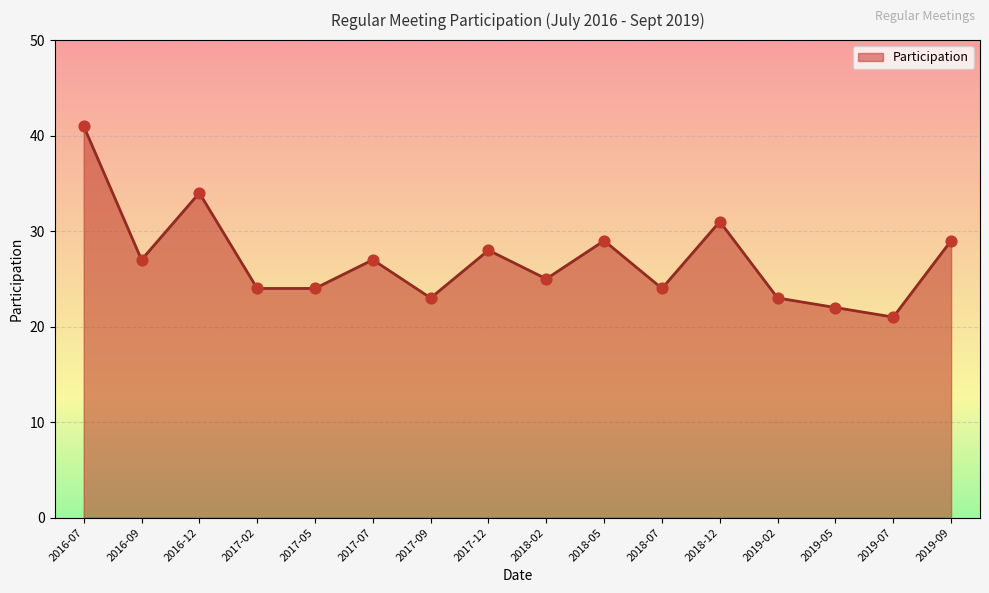

What is the ratio of the value at 2019-05 to the value at 2017-05?

0.9